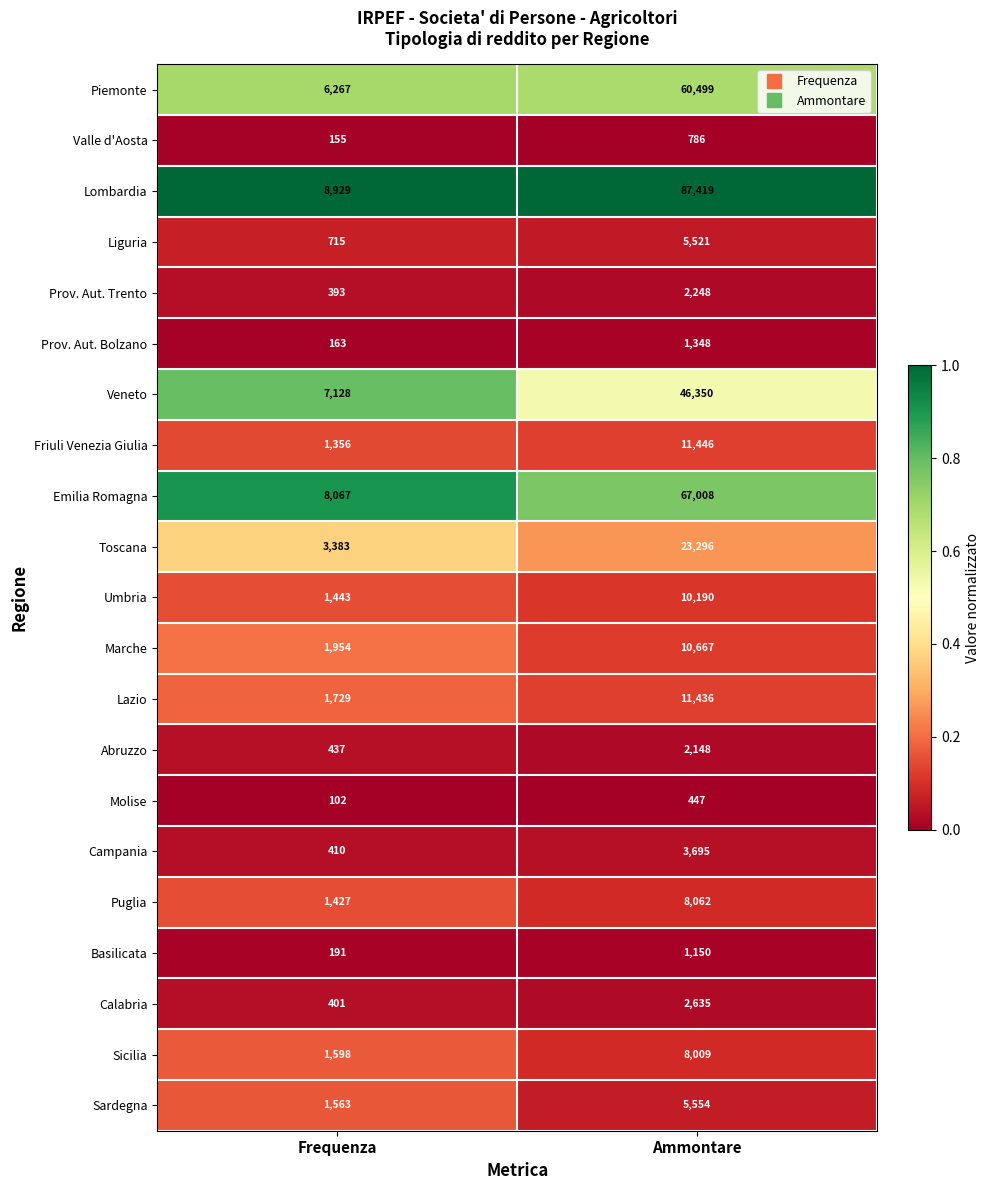

The value of Calabria at Ammontare is 700. True or false?

False